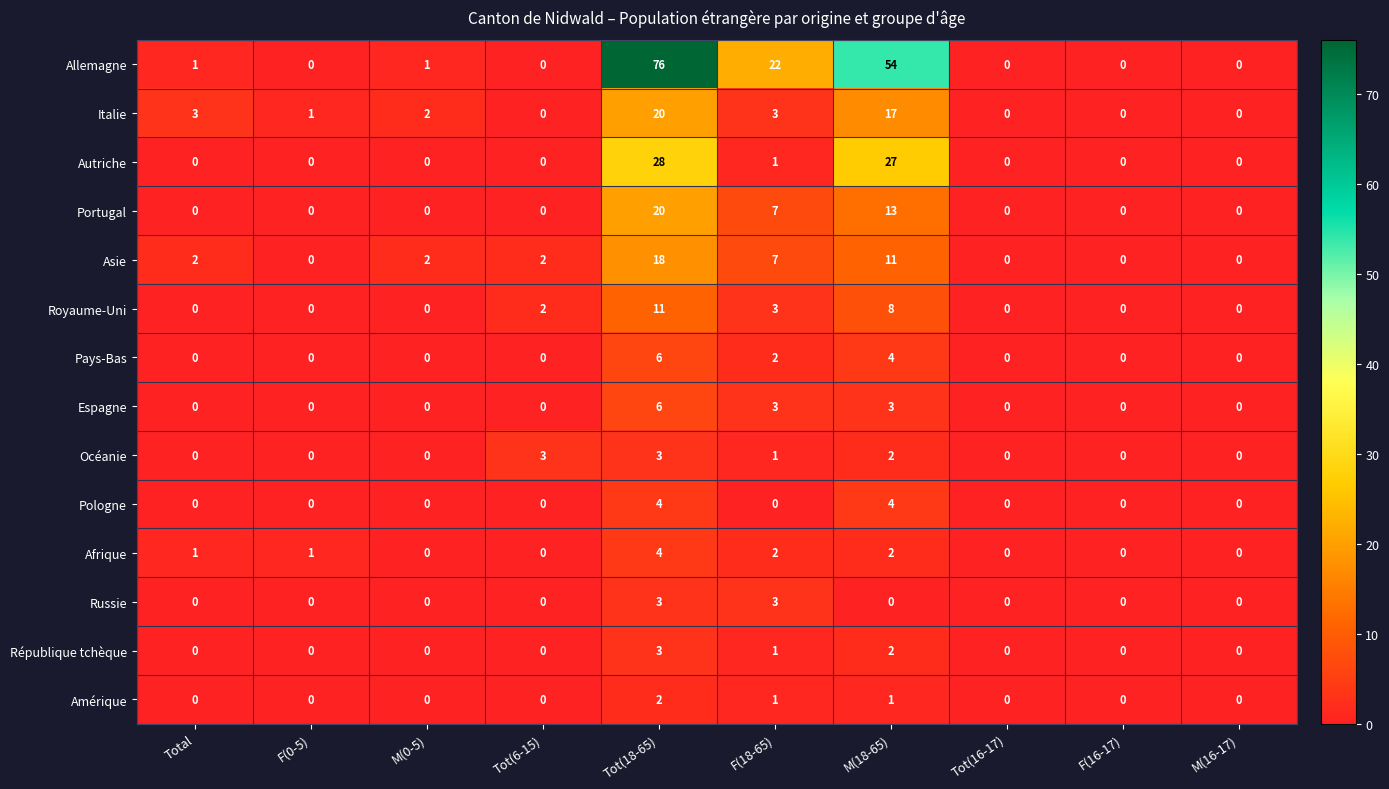

Is it true that Autriche equals -9 at M(16-17)?

False